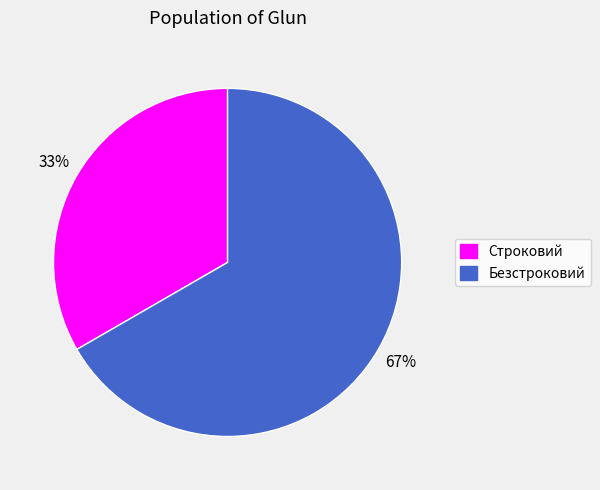

To the nearest percent, what is the average slice percentage?

50%